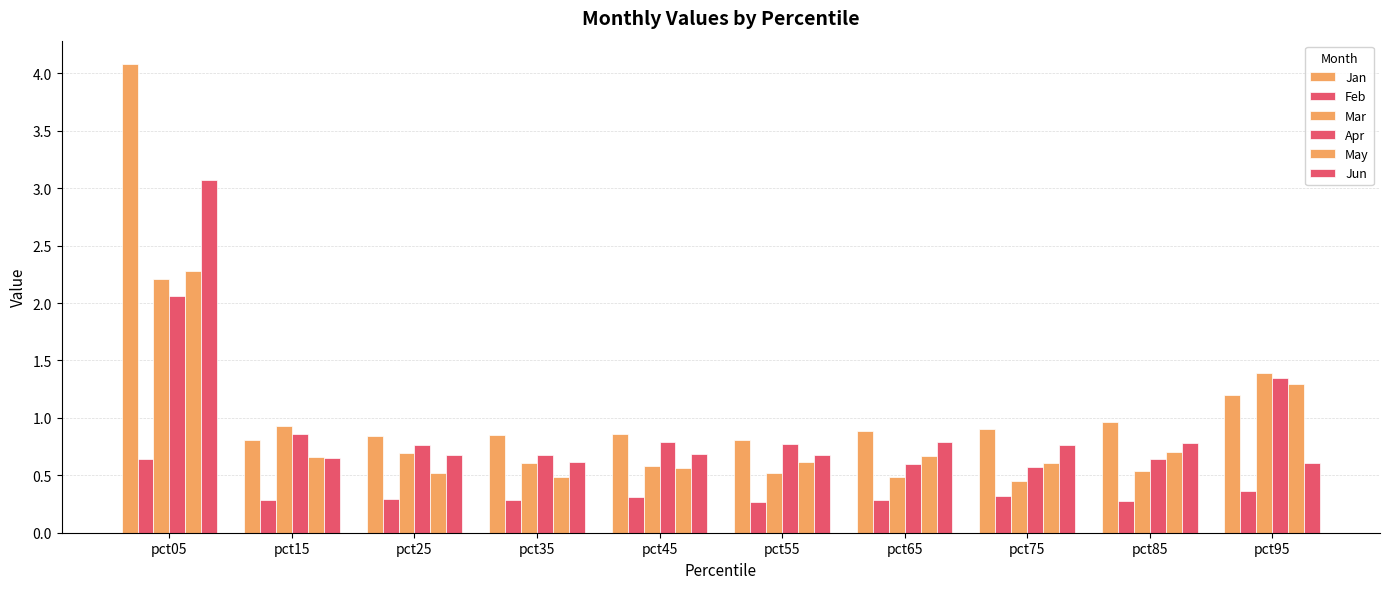

How many bars are there in each group?

6